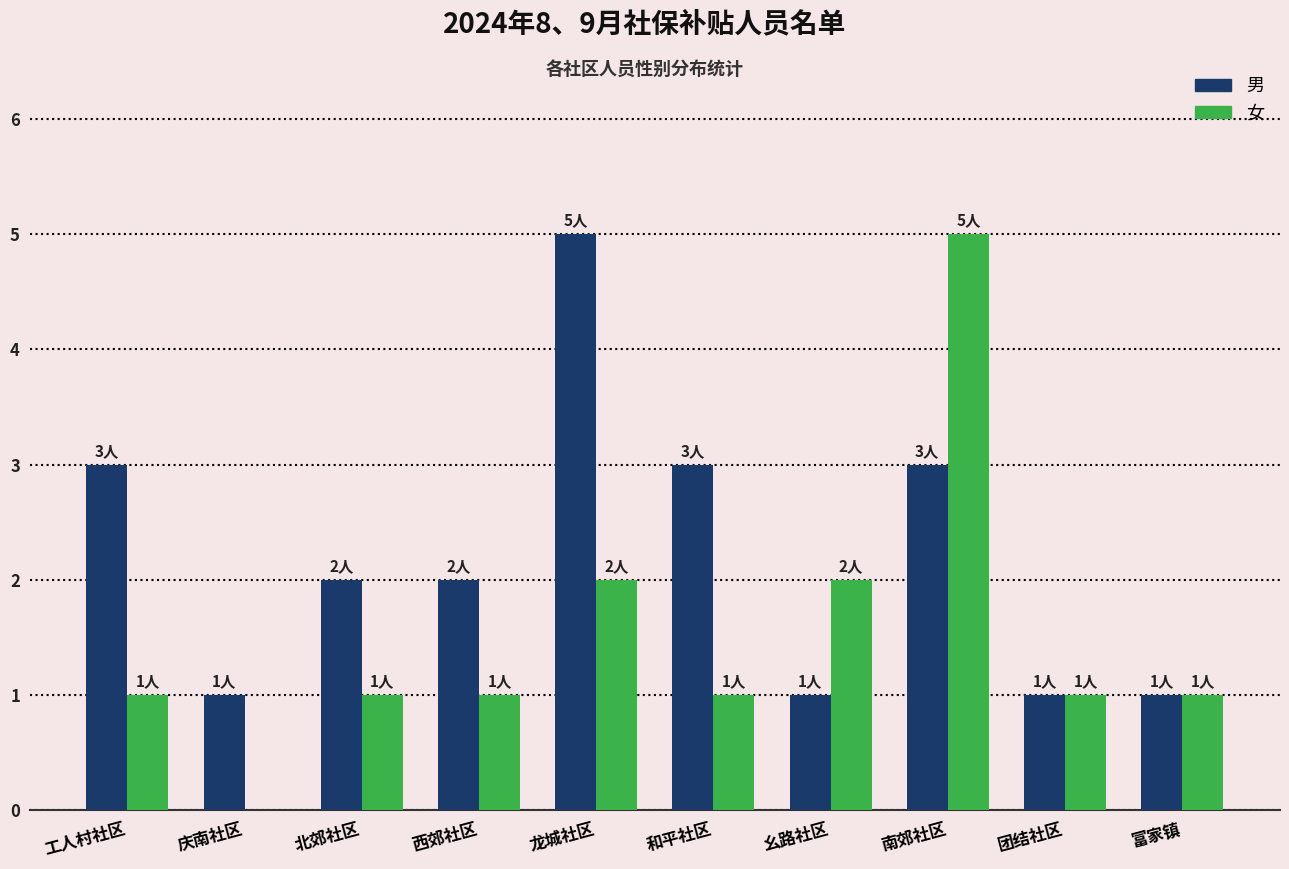

Reading left to right, list all the values displayed in this chart.

男: 工人村社区=3	庆南社区=1	北郊社区=2	西郊社区=2	龙城社区=5	和平社区=3	幺路社区=1	南郊社区=3	团结社区=1	富家镇=1
女: 工人村社区=1	庆南社区=0	北郊社区=1	西郊社区=1	龙城社区=2	和平社区=1	幺路社区=2	南郊社区=5	团结社区=1	富家镇=1